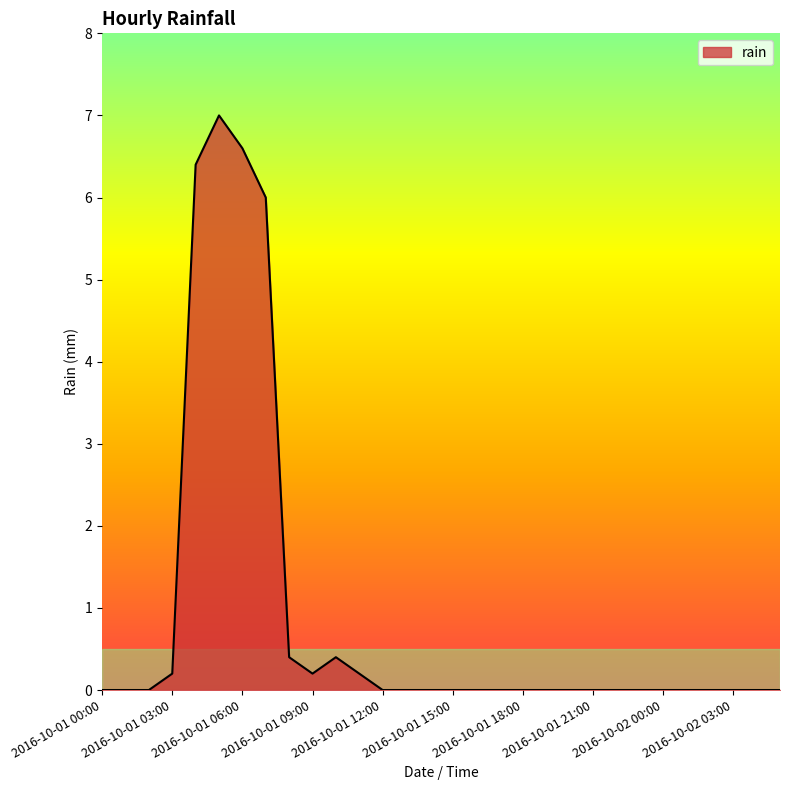

Reading left to right, transcribe all the data shown in this chart.

0.0	0.0	0.0	0.2	6.4	7.0	6.6	6.0	0.4	0.2	0.4	0.2	0.0	0.0	0.0	0.0	0.0	0.0	0.0	0.0	0.0	0.0	0.0	0.0	0.0	0.0	0.0	0.0	0.0	0.0